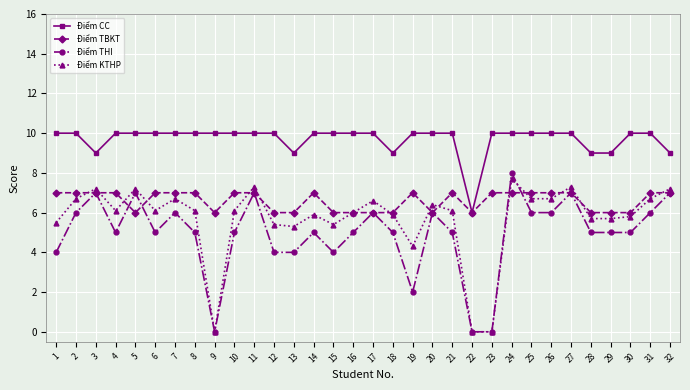

True or false: Điểm TBKT and Điểm KTHP intersect in this chart.

True